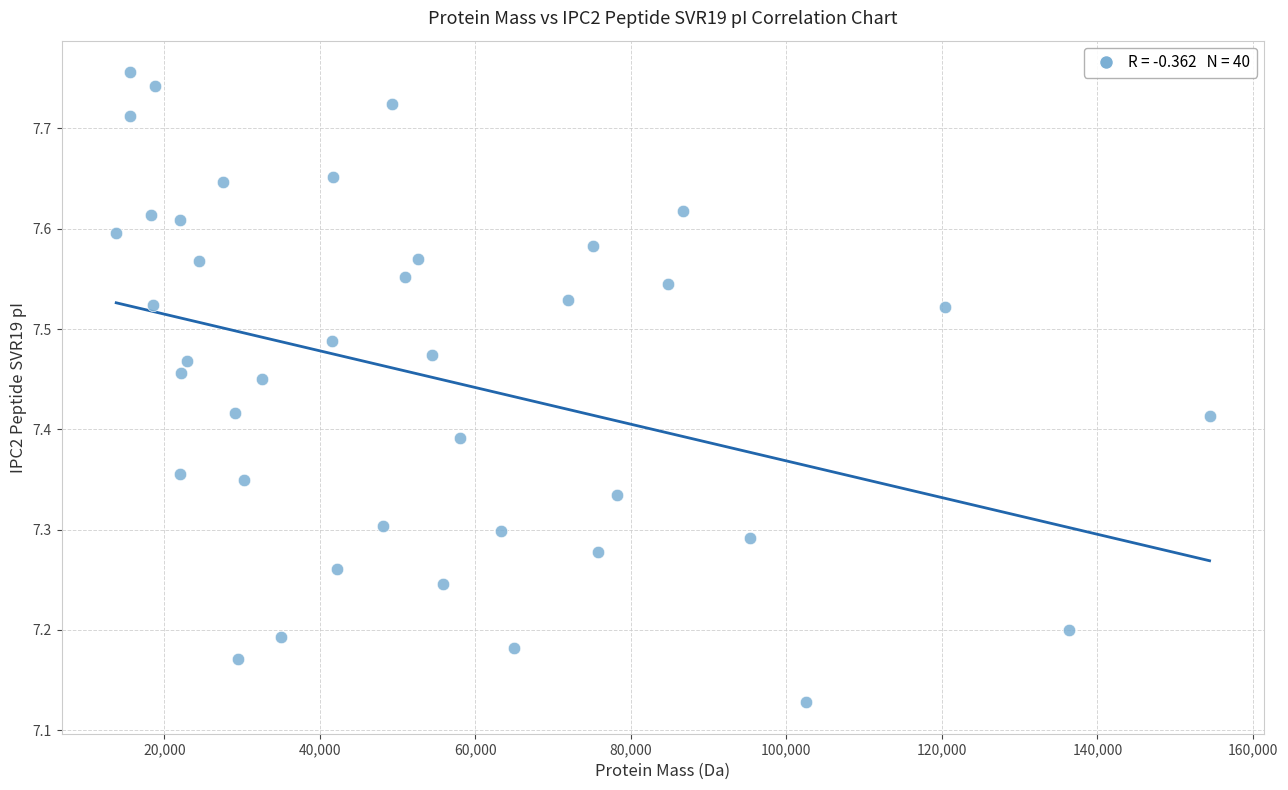

What is the range of Y values (max minus min)?

0.6